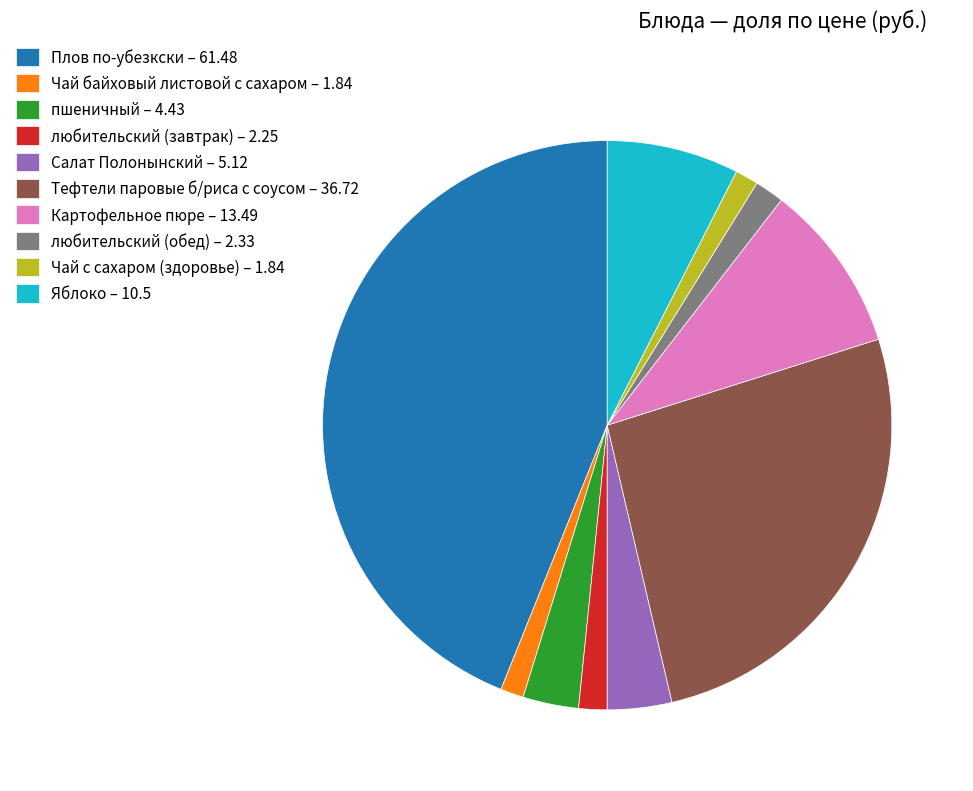

Approximately how many times larger is the value at Чай с сахаром (здоровье) – 1.84 compared to Салат Полонынский – 5.12?

0.4